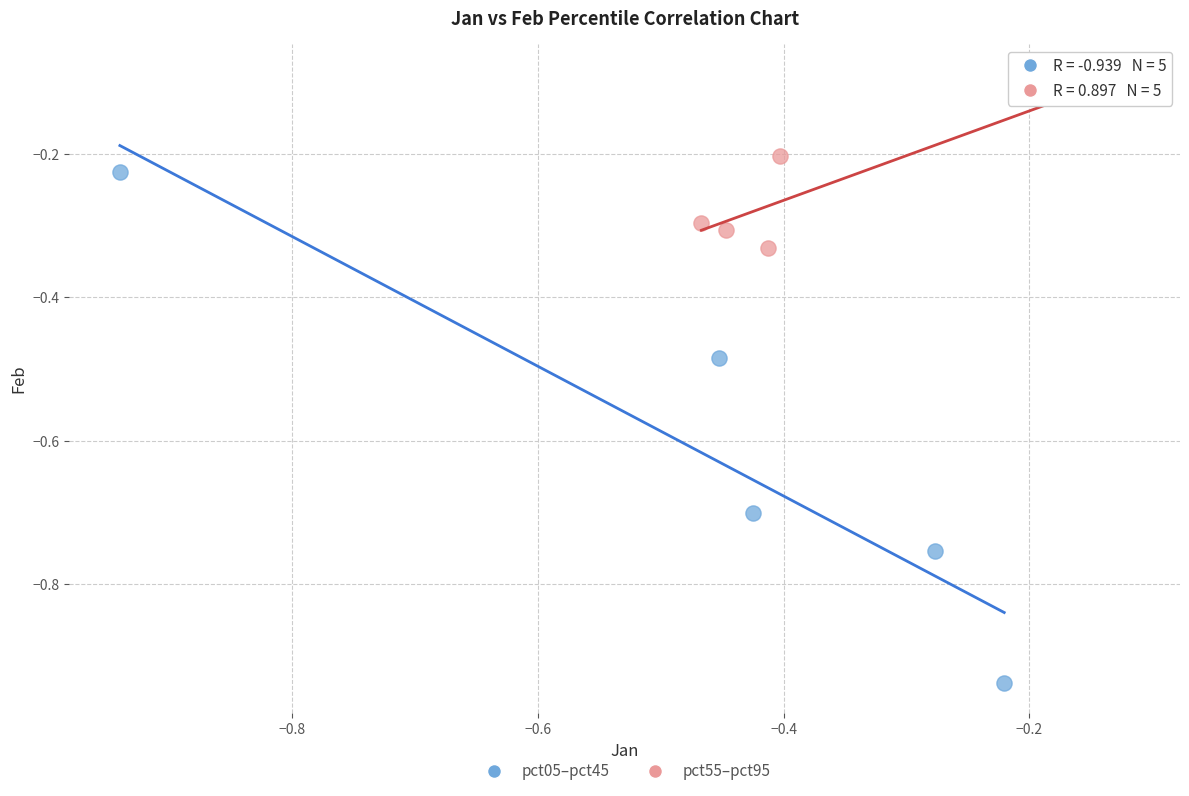

Which series contains the lowest Y value?

pct05–pct45